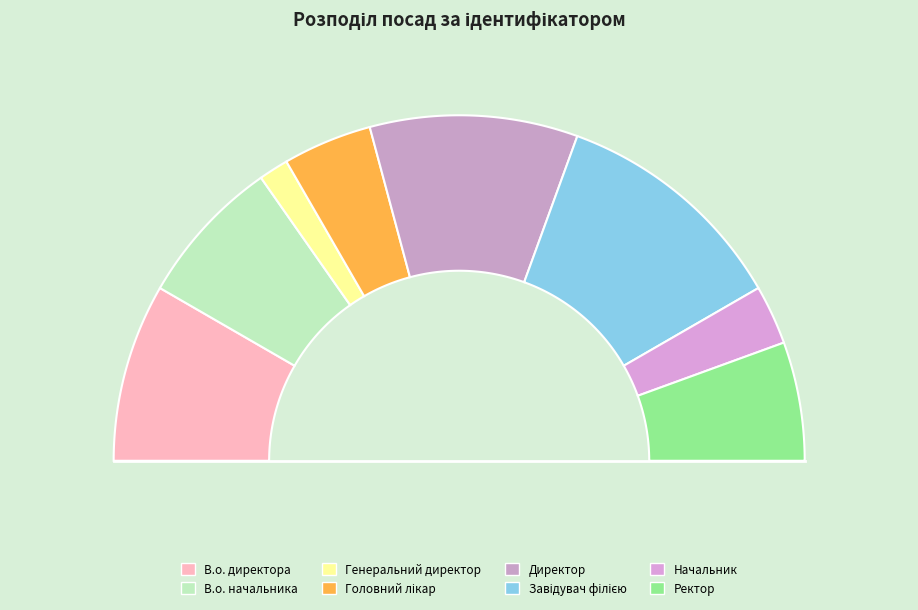

Rank the categories by value from highest to lowest.

Завідувач філією, Директор, В.о. директора, В.о. начальника, Ректор, Головний лікар, Начальник, Генеральний директор